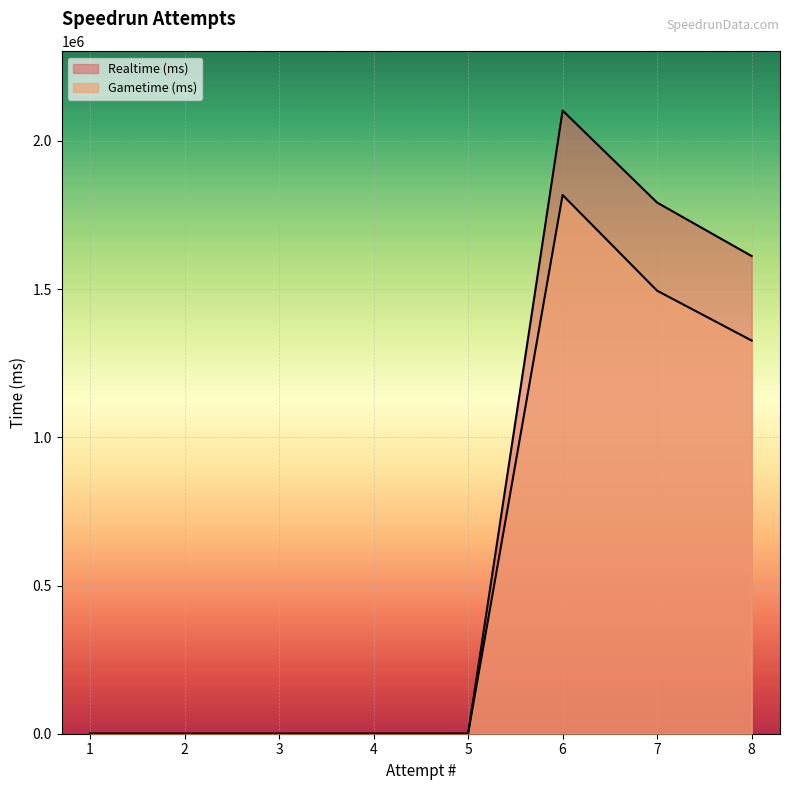

List the series in order of their overall mean, lowest first.

Gametime (ms), Realtime (ms)